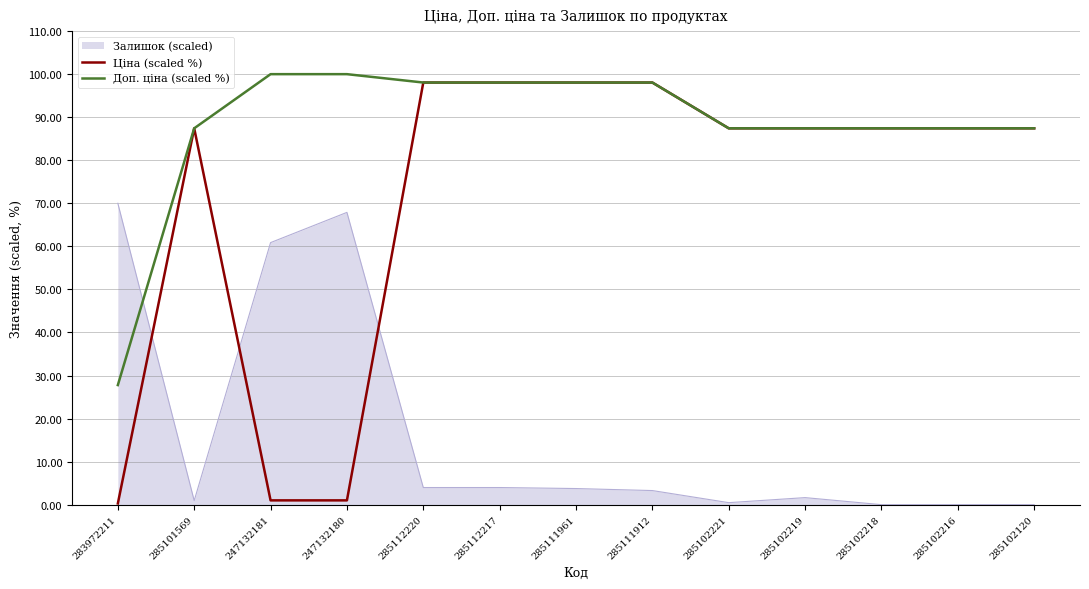

Which series has the widest spread of values?

Ціна (scaled %)